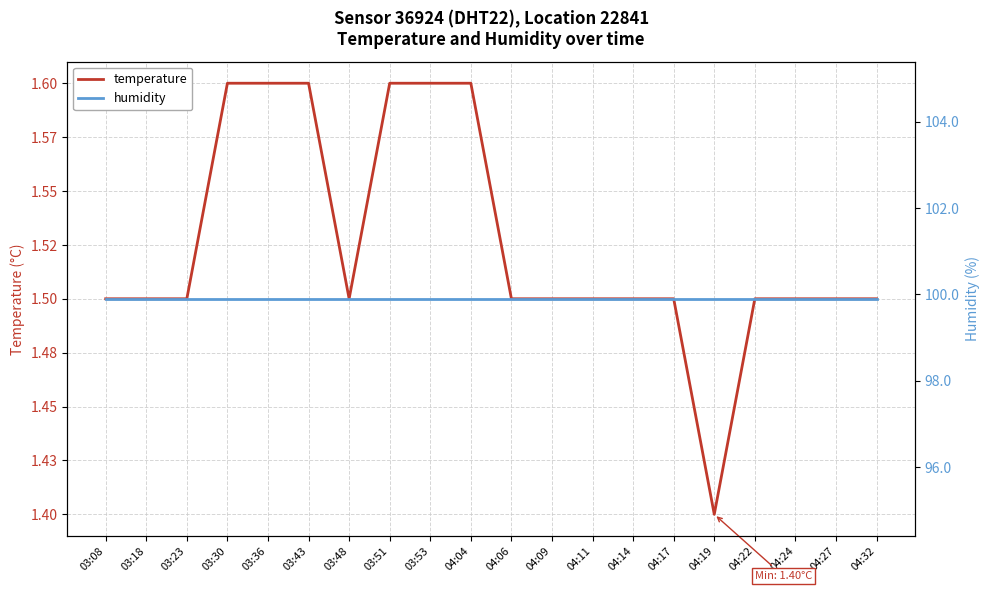

Is it true that humidity equals 99.9 at 04:11?

True